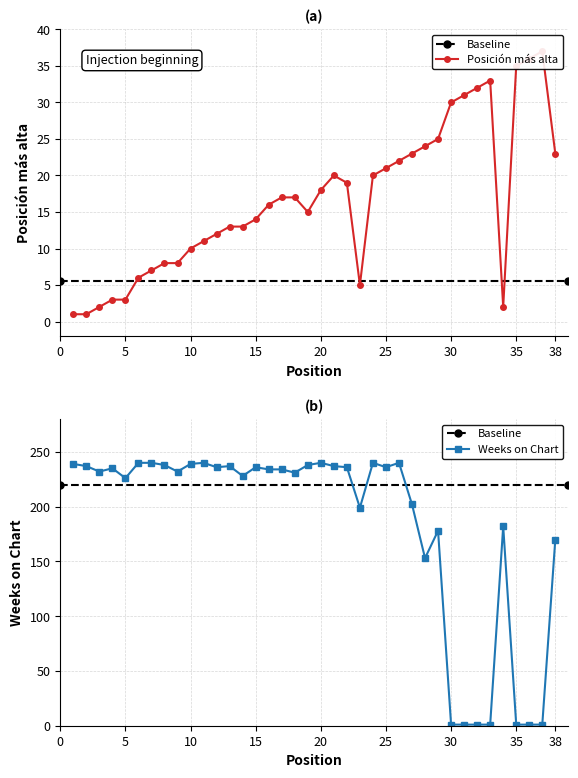

What is the value of the Weeks on Chart point at the 37th from the left?

1